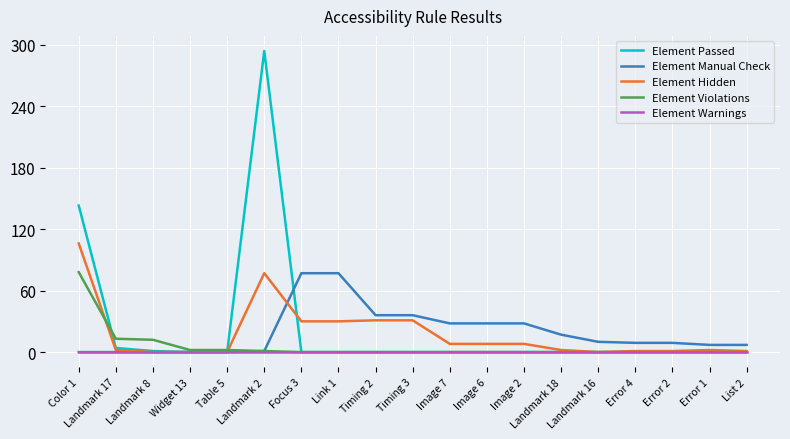

What is the total value across all series at Color 1?

327